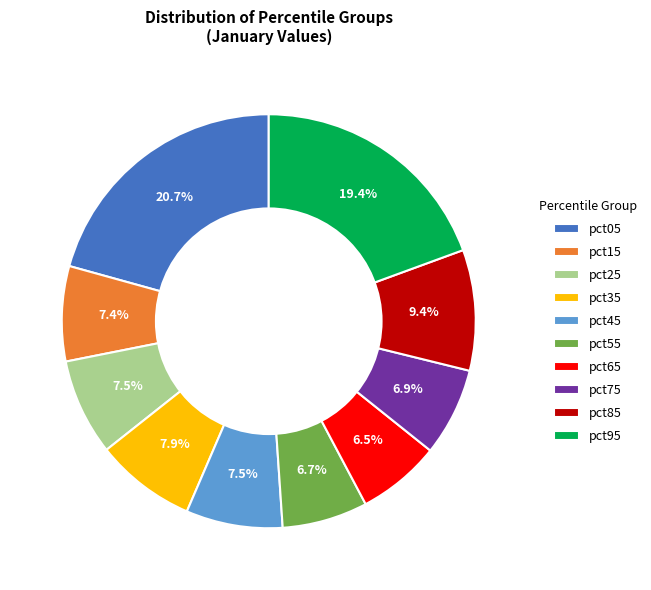

Is it true that pct85 is 1% of the pie?

False